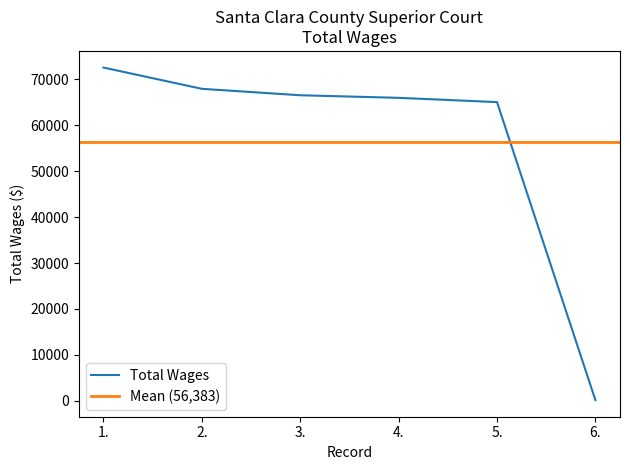

Is it true that the value at 2. is 43000?

False